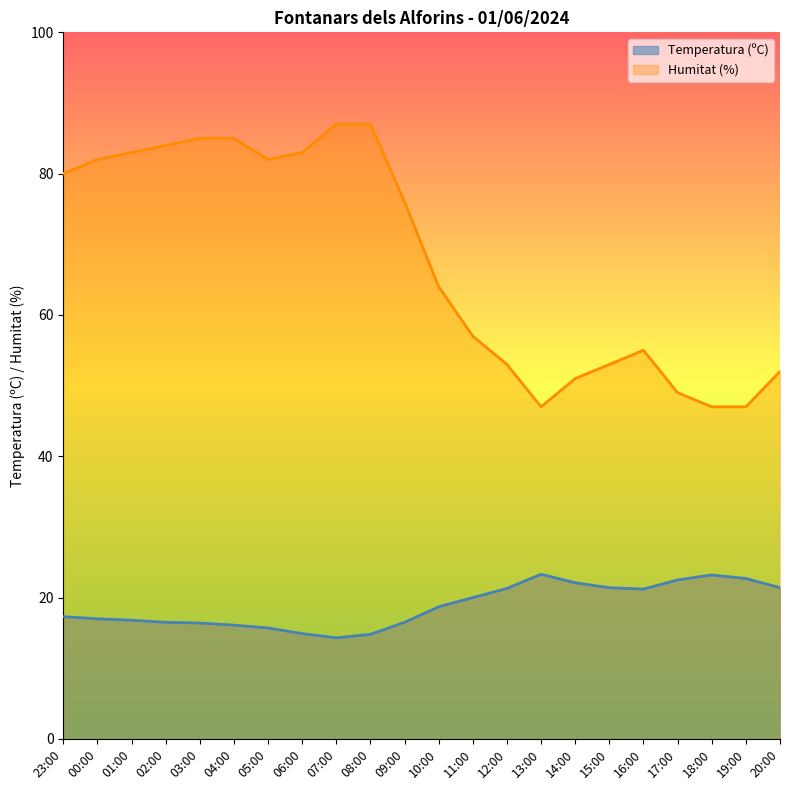

What are all the series names shown in the legend?

Temperatura (ºC), Humitat (%)